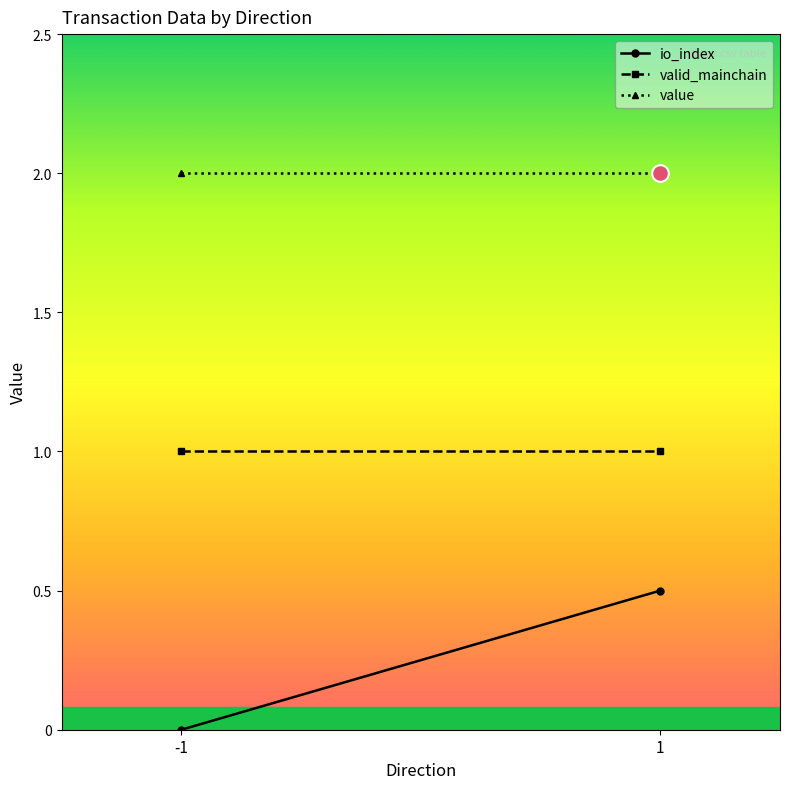

What is the difference between the maximum and minimum values in the io_index series?

0.5